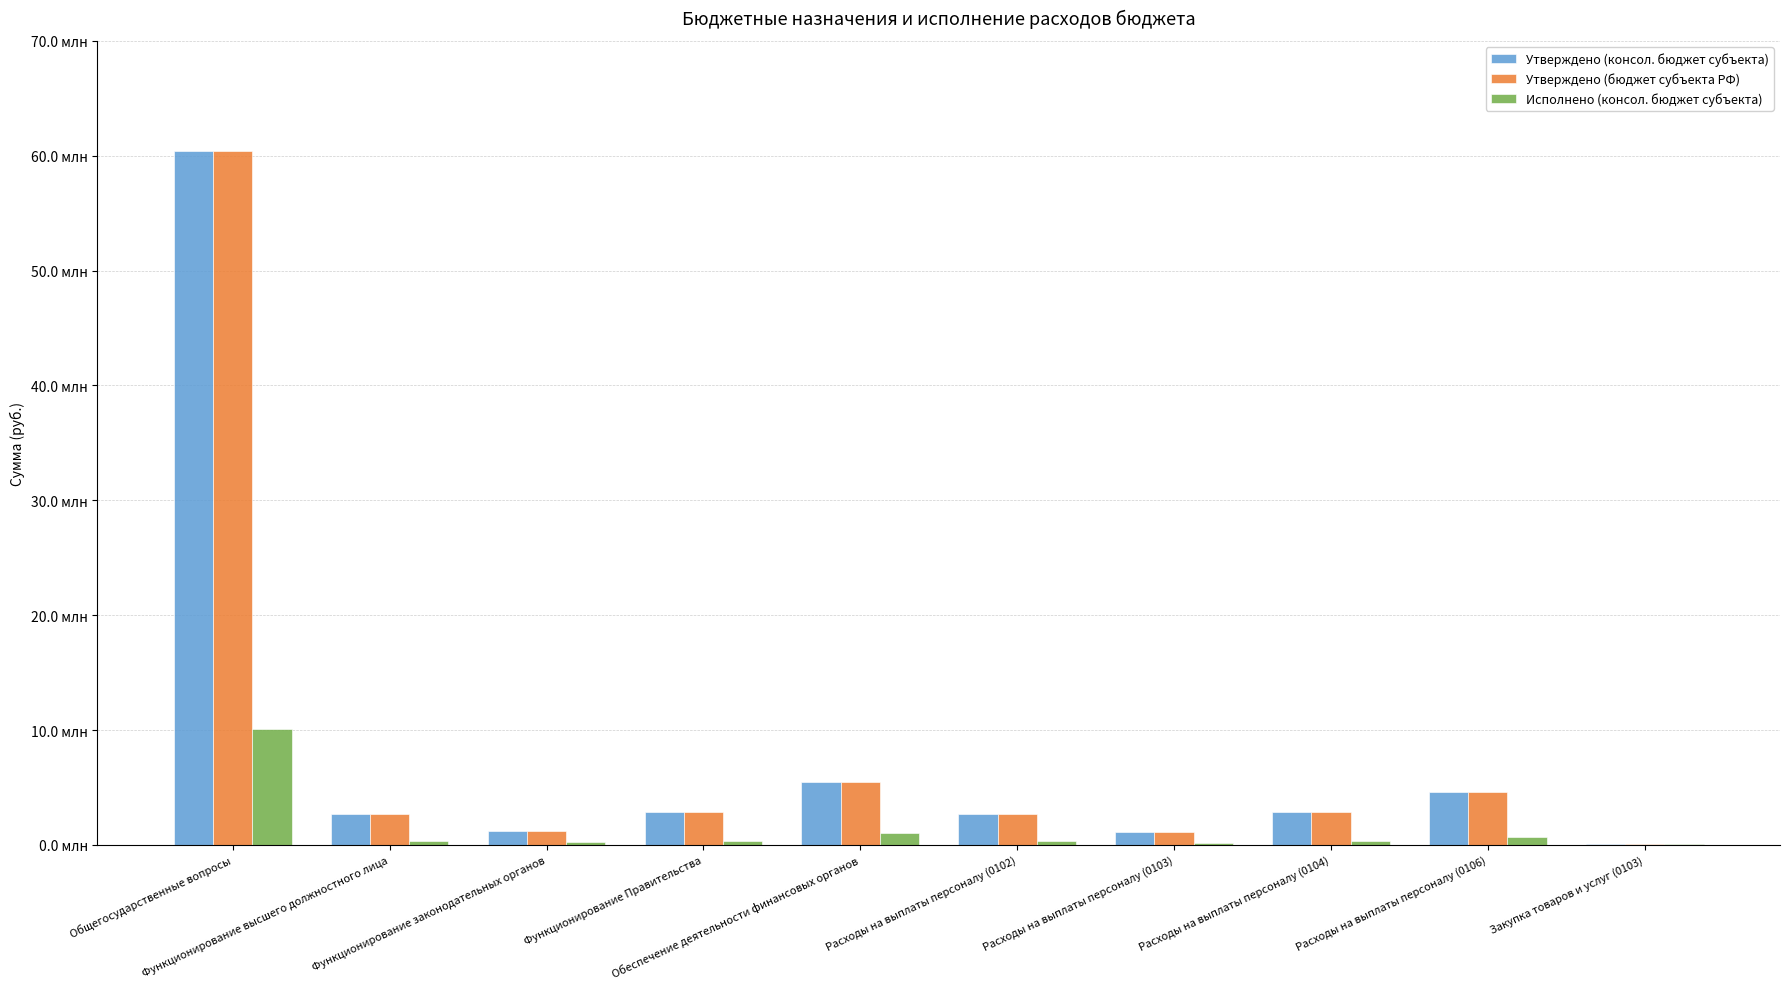

Where is Утверждено (бюджет субъекта РФ) nearest to the value 30242335?

Обеспечение деятельности финансовых органов